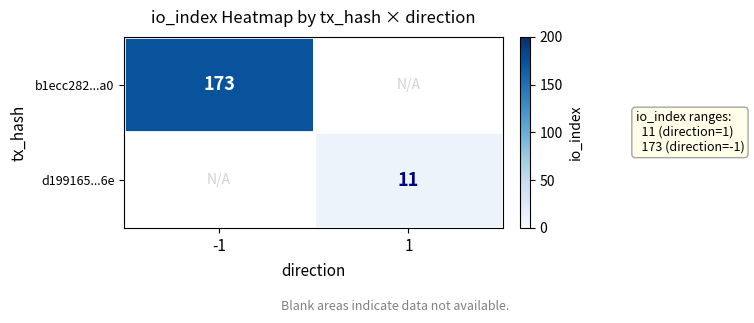

Is the value of b1ecc282...a0 at -1 greater than the value of d199165...6e at 1?

Yes